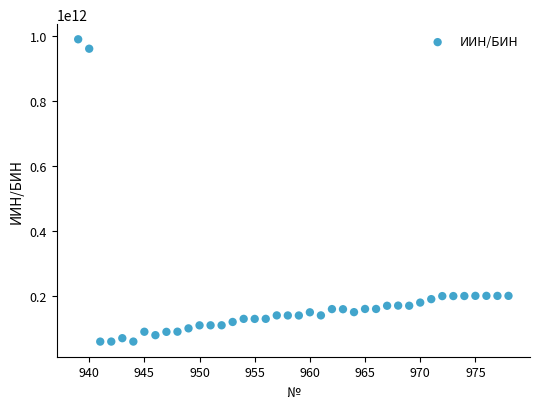

What is the range of X values (max minus min)?

39